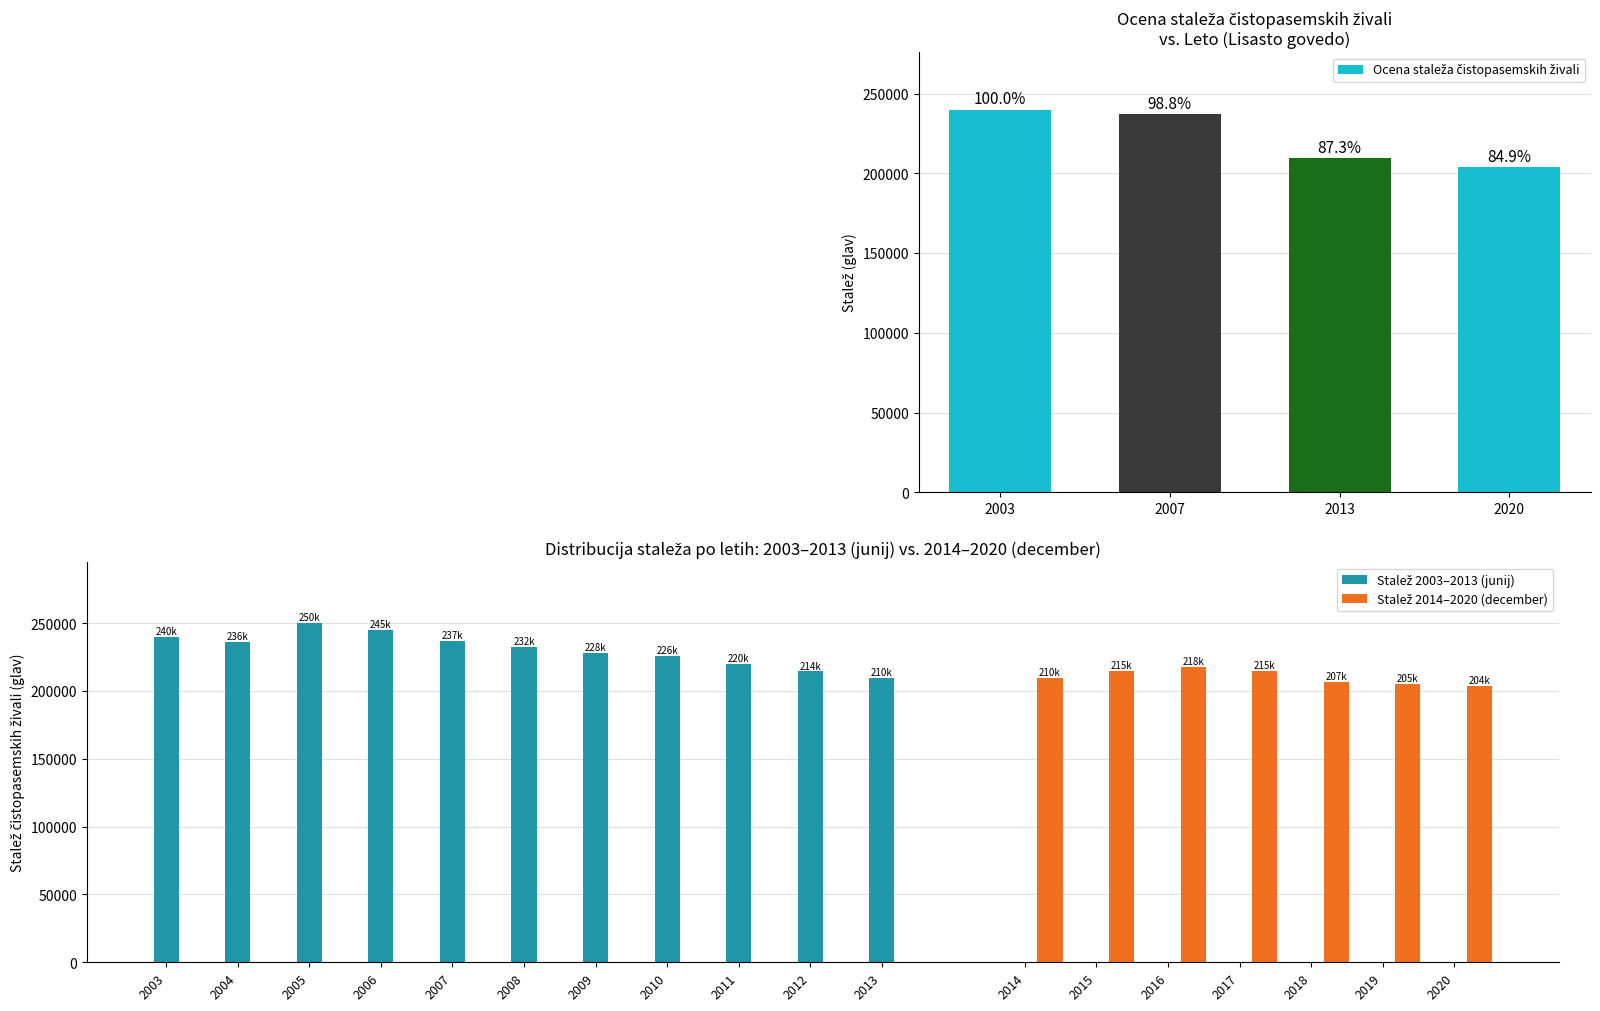

Where is Stopnja rabe nearest to the value 1?

2003